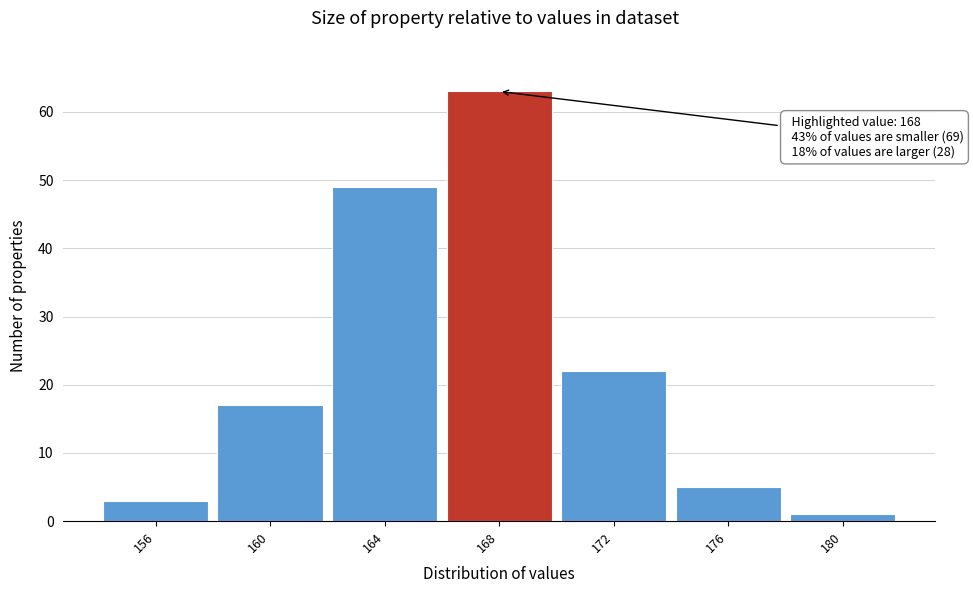

Over which range of the x-axis is the bar tallest?

166 to 170